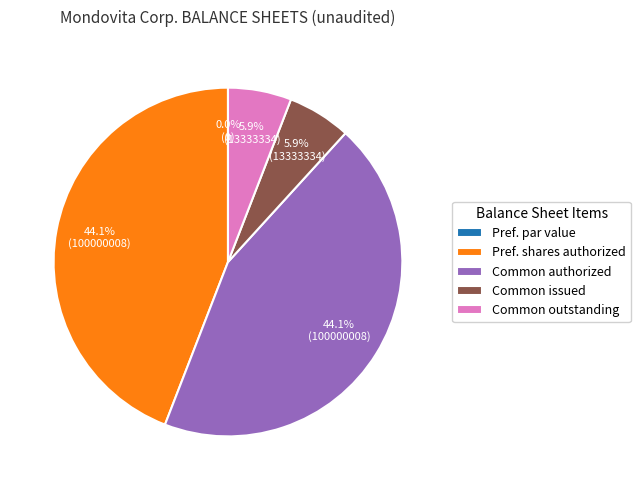

Does Preferred stock, shares issued represent more than half of the total?

No